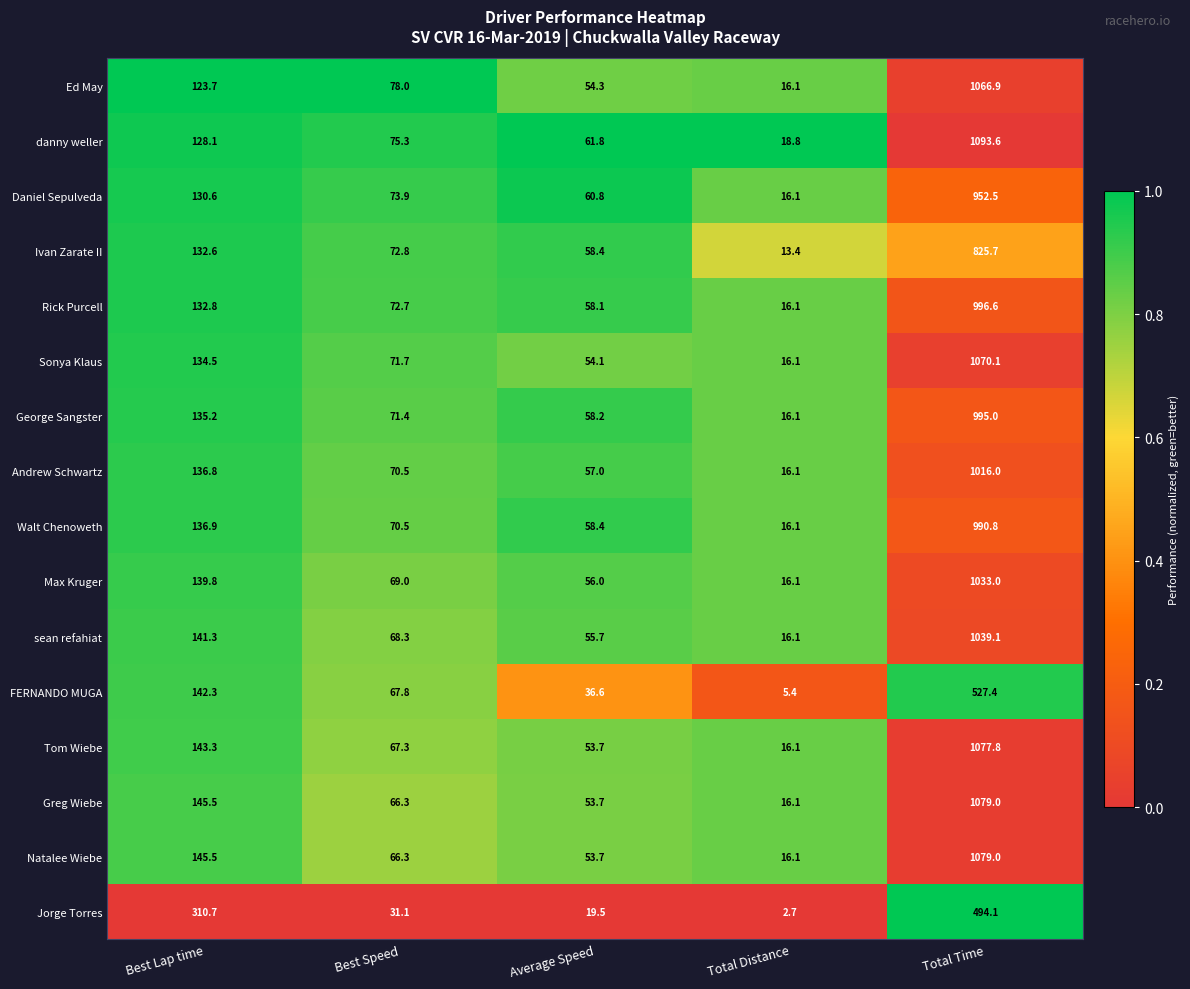

The danny weller series shows 61.8 at Average Speed. True or false?

True